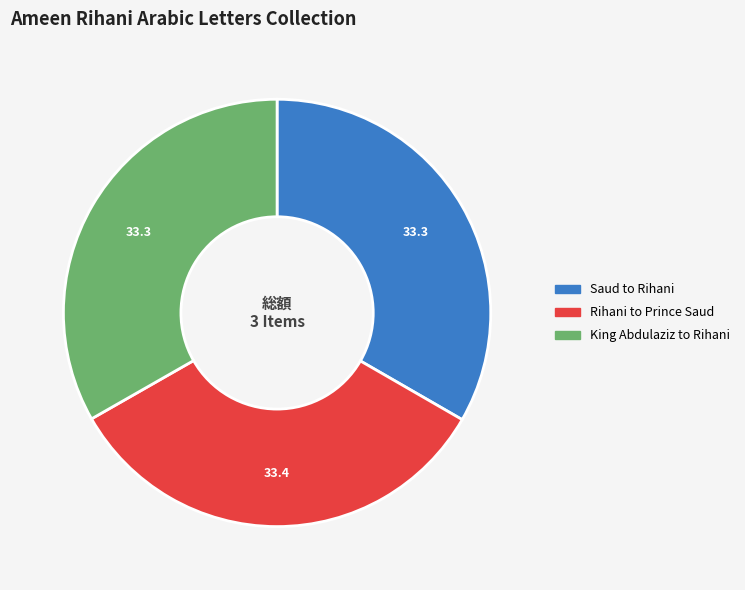

How many segments does this pie chart have?

3